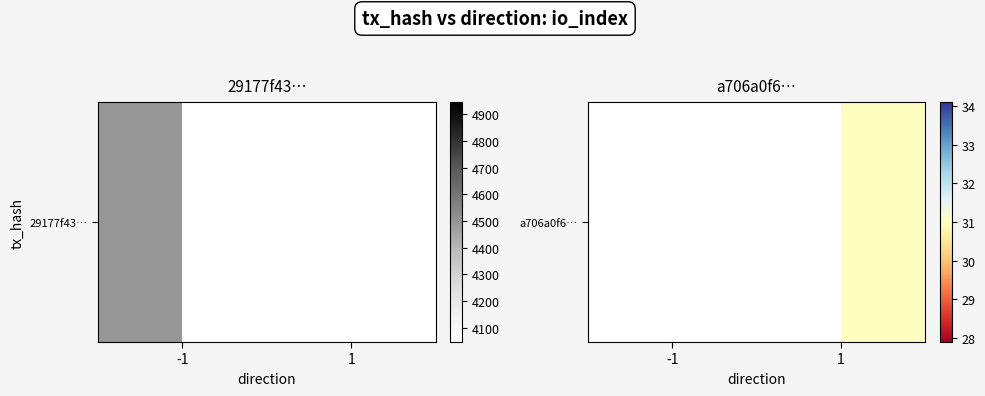

Rank the categories by value from highest to lowest.

-1, 1